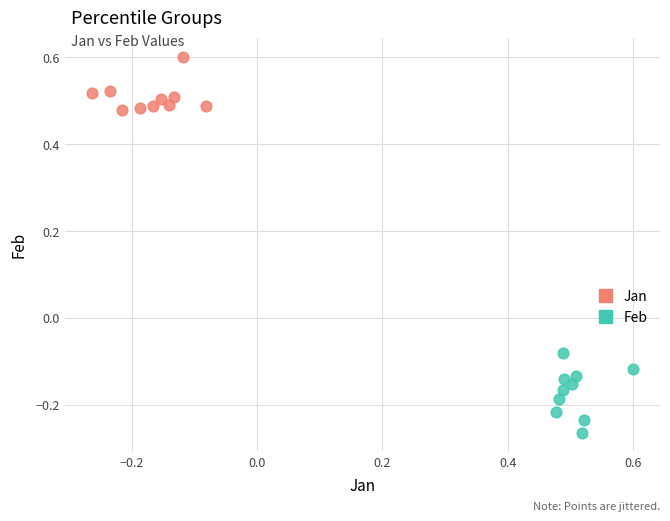

What are all the series names shown in the legend?

Jan, Feb